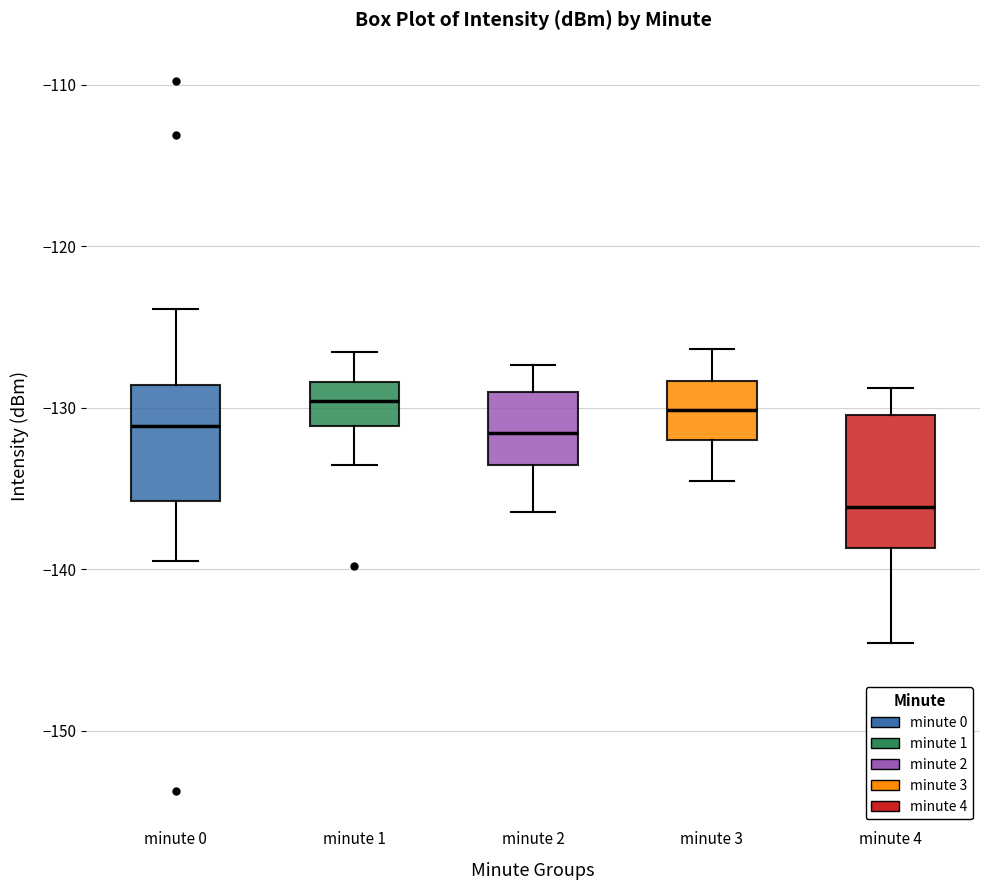

Which box is the tallest, from its lower edge to its upper edge?

minute 4